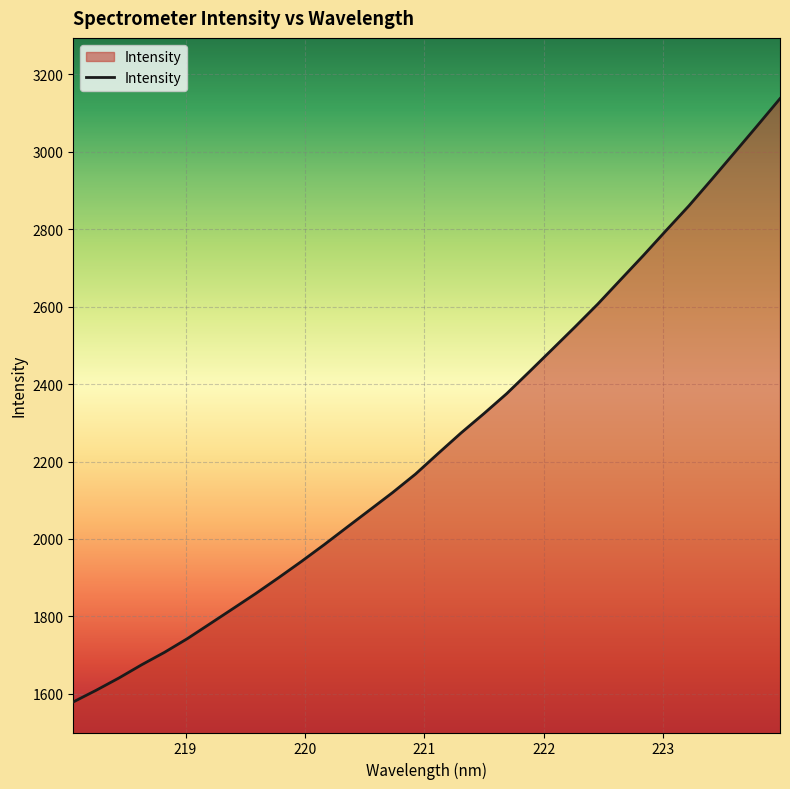

What is the difference between the maximum and minimum values?

1558.6